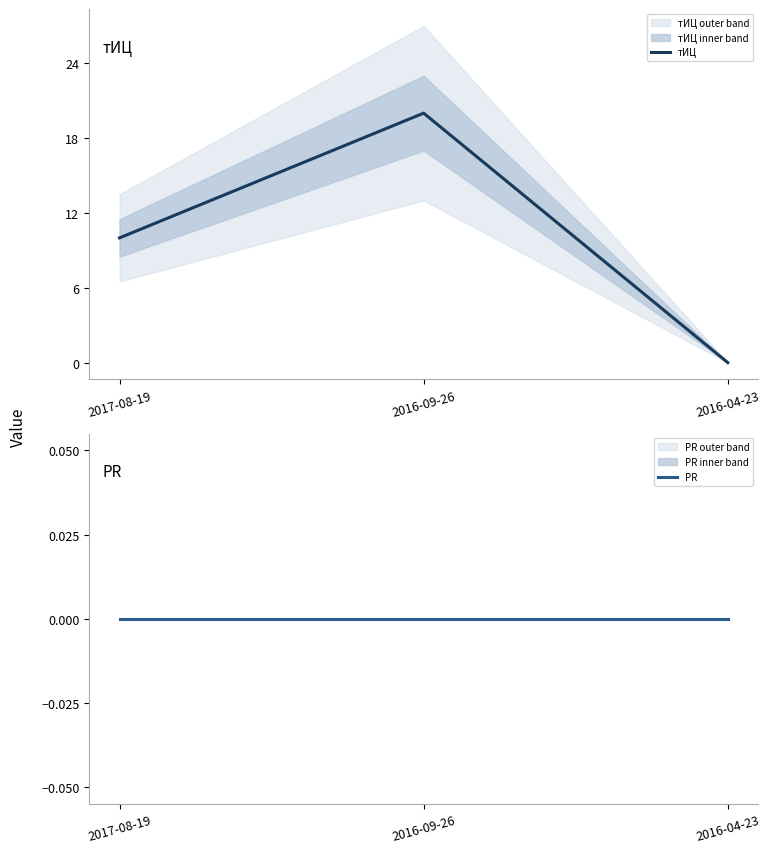

At which label does тИЦ first exceed 10?

2016-09-26